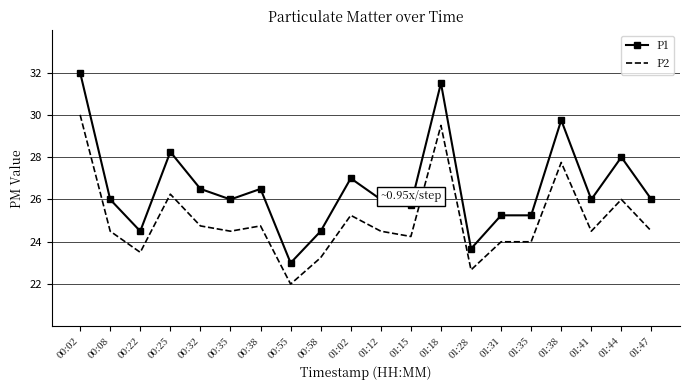

At which label is P2 closest to 26?

01:44